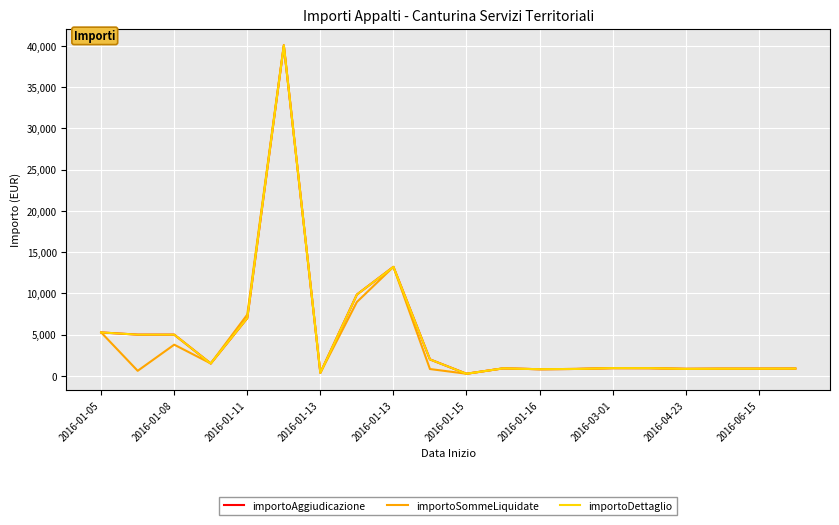

True or false: importoSommeLiquidate and importoAggiudicazione cross at least once.

True